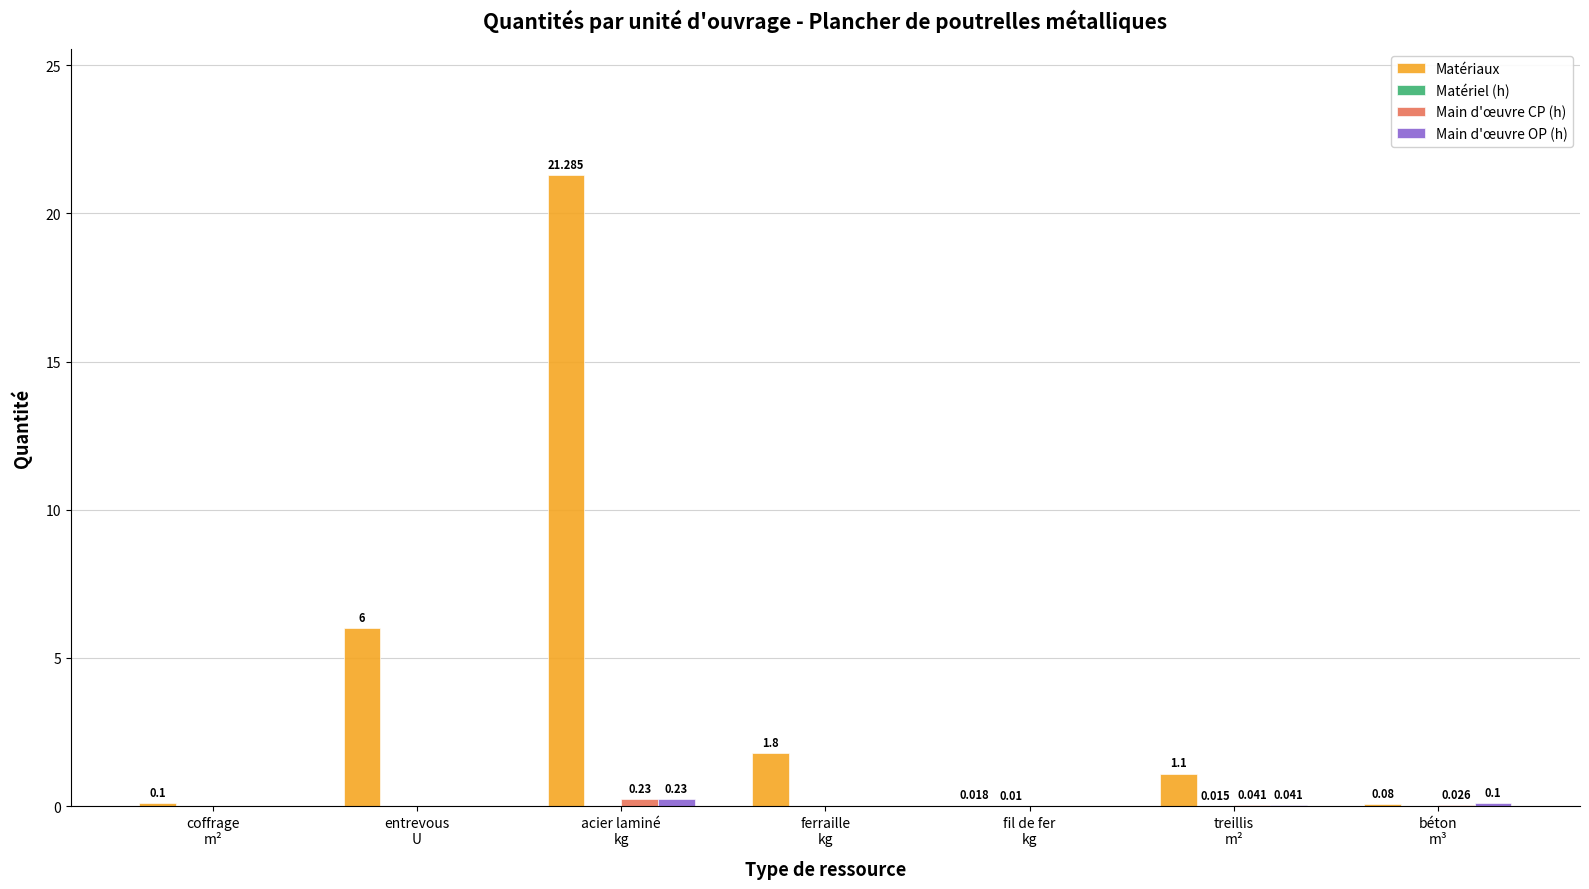

Which series has the largest total across all categories?

Matériaux